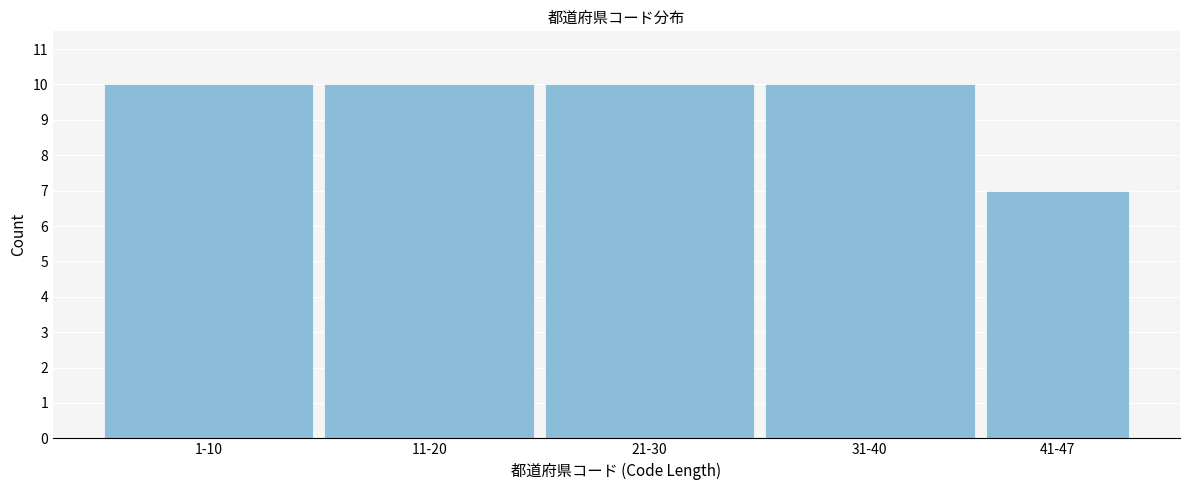

Reading left to right, what are all the values shown in this chart?

1-10=10	11-20=10	21-30=10	31-40=10	41-47=7